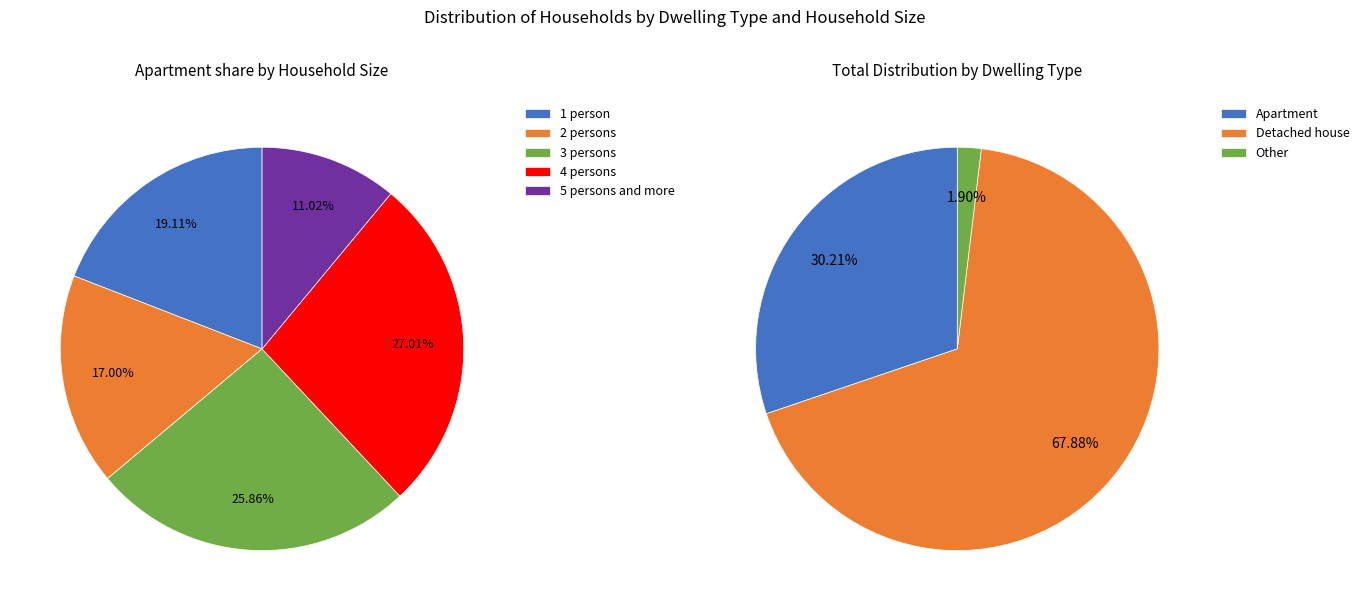

Rank the series by their maximum value, from lowest to highest.

other, apartment, detached_house